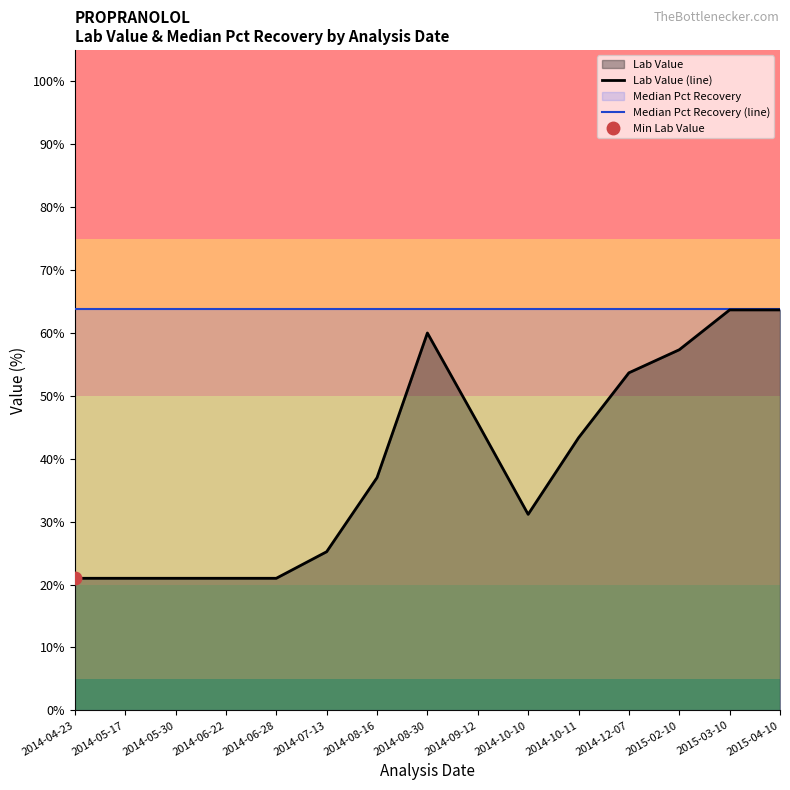

Reading right to left, what are all the values shown in this chart?

Lab Value (line): 63.7	63.7	57.3	53.7	43.3	31.2	45.7	60.0	37.0	25.2	21.0	21.0	21.0	21.0	21.0
Median Pct Recovery (line): 63.8	63.8	63.8	63.8	63.8	63.8	63.8	63.8	63.8	63.8	63.8	63.8	63.8	63.8	63.8